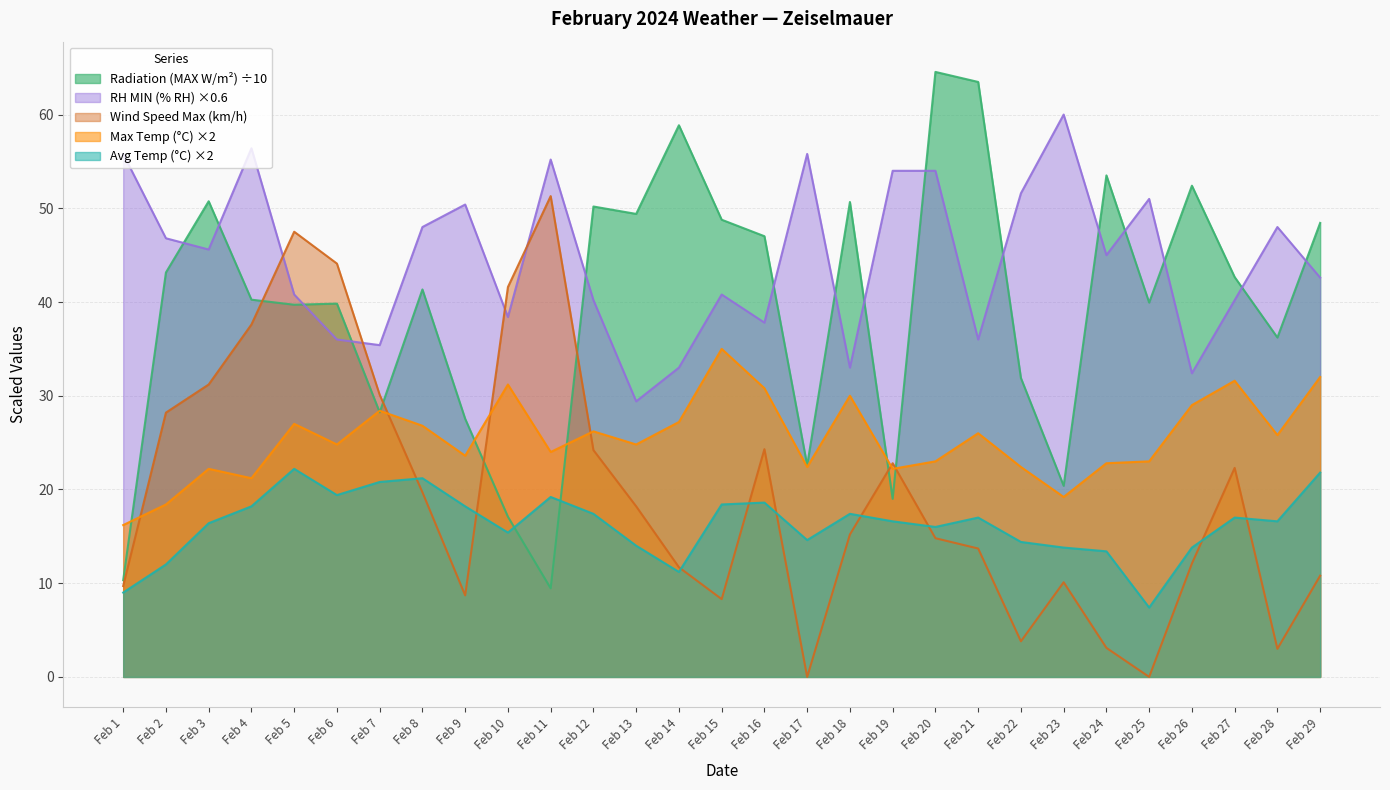

Reading left to right, transcribe all the data shown in this chart.

Radiation (MAX W/m2): Feb 1=10.3	Feb 2=43.1	Feb 3=50.8	Feb 4=40.2	Feb 5=39.7	Feb 6=39.8	Feb 7=28.2	Feb 8=41.3	Feb 9=27.5	Feb 10=17.1	Feb 11=9.4	Feb 12=50.2	Feb 13=49.4	Feb 14=58.9	Feb 15=48.8	Feb 16=47.0	Feb 17=22.6	Feb 18=50.7	Feb 19=19.0	Feb 20=64.5	Feb 21=63.5	Feb 22=31.9	Feb 23=20.4	Feb 24=53.5	Feb 25=39.9	Feb 26=52.4	Feb 27=42.7	Feb 28=36.2	Feb 29=48.4
Avg Temp (°C): Feb 1=9.0	Feb 2=12.0	Feb 3=16.4	Feb 4=18.2	Feb 5=22.2	Feb 6=19.4	Feb 7=20.8	Feb 8=21.2	Feb 9=18.2	Feb 10=15.4	Feb 11=19.2	Feb 12=17.4	Feb 13=14.0	Feb 14=11.2	Feb 15=18.4	Feb 16=18.6	Feb 17=14.6	Feb 18=17.4	Feb 19=16.6	Feb 20=16.0	Feb 21=17.0	Feb 22=14.4	Feb 23=13.8	Feb 24=13.4	Feb 25=7.4	Feb 26=13.8	Feb 27=17.0	Feb 28=16.6	Feb 29=21.8
Max Temp (°C): Feb 1=16.2	Feb 2=18.4	Feb 3=22.2	Feb 4=21.2	Feb 5=27.0	Feb 6=24.8	Feb 7=28.4	Feb 8=26.8	Feb 9=23.6	Feb 10=31.2	Feb 11=24.0	Feb 12=26.2	Feb 13=24.8	Feb 14=27.2	Feb 15=35.0	Feb 16=30.8	Feb 17=22.4	Feb 18=30.0	Feb 19=22.2	Feb 20=23.0	Feb 21=26.0	Feb 22=22.4	Feb 23=19.2	Feb 24=22.8	Feb 25=23.0	Feb 26=29.0	Feb 27=31.6	Feb 28=25.8	Feb 29=32.0
RH MIN (% RH): Feb 1=55.8	Feb 2=46.8	Feb 3=45.6	Feb 4=56.4	Feb 5=40.8	Feb 6=36.0	Feb 7=35.4	Feb 8=48.0	Feb 9=50.4	Feb 10=38.4	Feb 11=55.2	Feb 12=40.2	Feb 13=29.4	Feb 14=33.0	Feb 15=40.8	Feb 16=37.8	Feb 17=55.8	Feb 18=33.0	Feb 19=54.0	Feb 20=54.0	Feb 21=36.0	Feb 22=51.6	Feb 23=60.0	Feb 24=45.0	Feb 25=51.0	Feb 26=32.4	Feb 27=40.2	Feb 28=48.0	Feb 29=42.6
Wind Speed Max (km/h): Feb 1=9.7	Feb 2=28.2	Feb 3=31.2	Feb 4=37.6	Feb 5=47.5	Feb 6=44.1	Feb 7=30.1	Feb 8=19.7	Feb 9=8.7	Feb 10=41.6	Feb 11=51.3	Feb 12=24.2	Feb 13=18.2	Feb 14=11.7	Feb 15=8.3	Feb 16=24.3	Feb 17=0.0	Feb 18=15.2	Feb 19=22.8	Feb 20=14.8	Feb 21=13.7	Feb 22=3.8	Feb 23=10.1	Feb 24=3.1	Feb 25=0.0	Feb 26=12.1	Feb 27=22.3	Feb 28=3.0	Feb 29=10.8